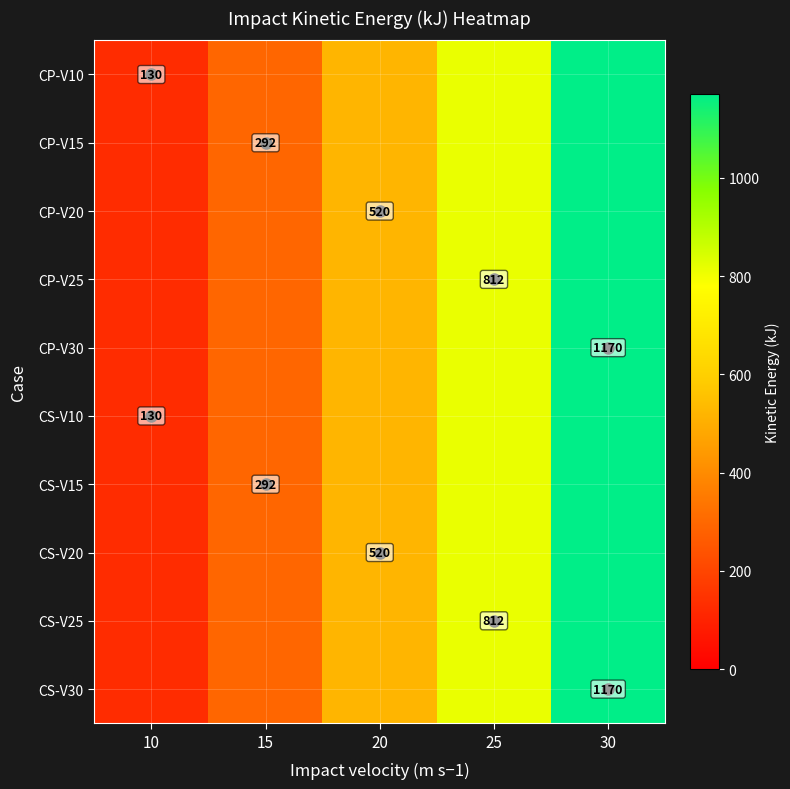

True or false: CP-V30 has a value of 1914.2 at 30.

False